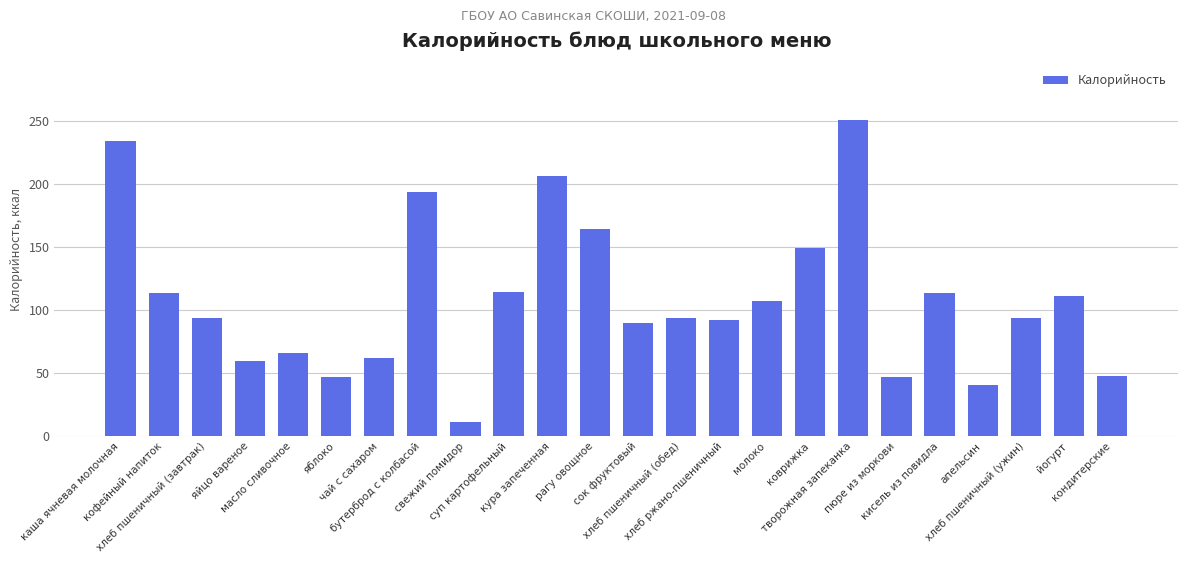

Count the number of data series in this chart.

1